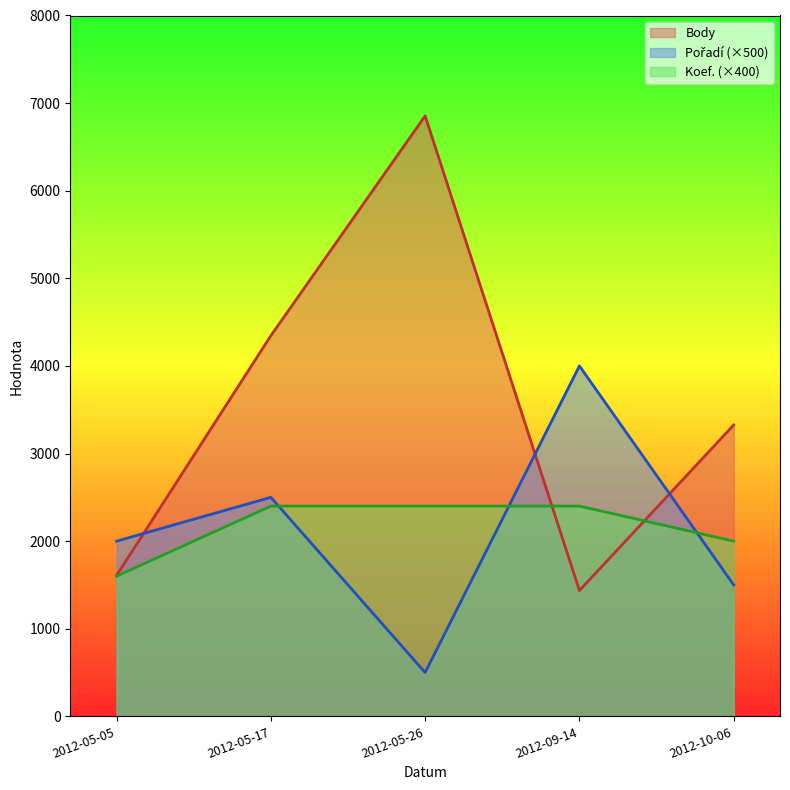

True or false: Pořadí and Koef. intersect in this chart.

True